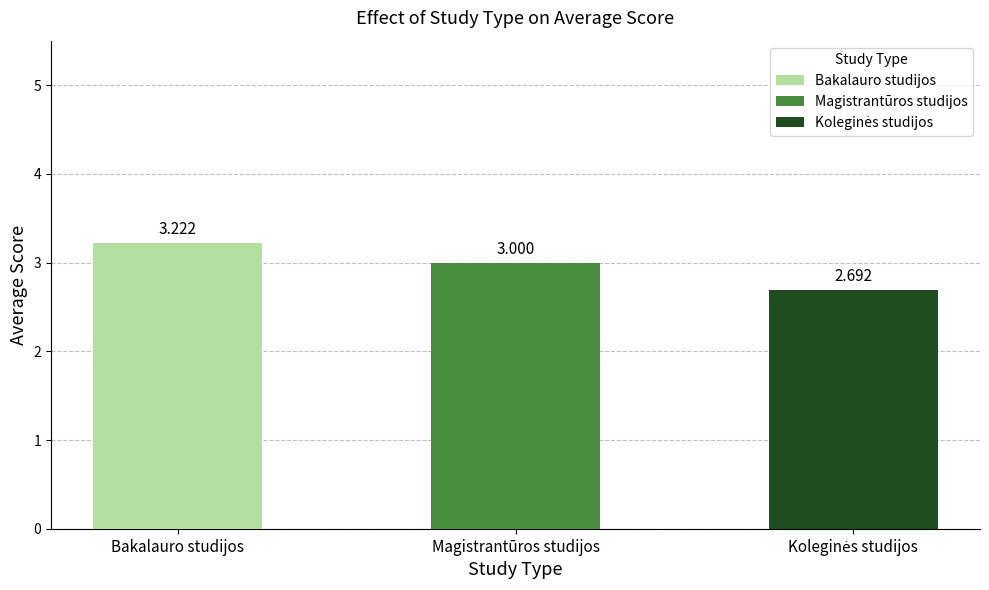

What is the label of the 3rd bar from the right?

Bakalauro studijos